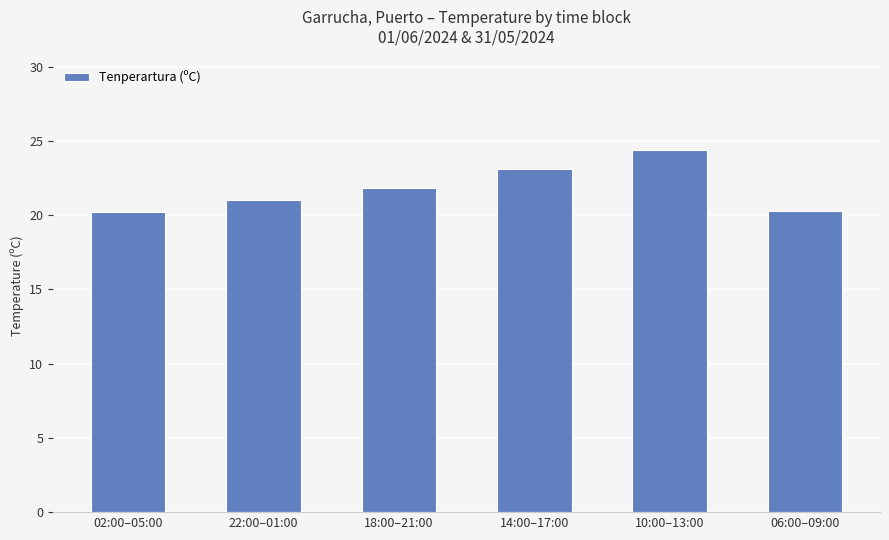

The chart shows a value of 24.4 at 10:00–13:00. True or false?

True